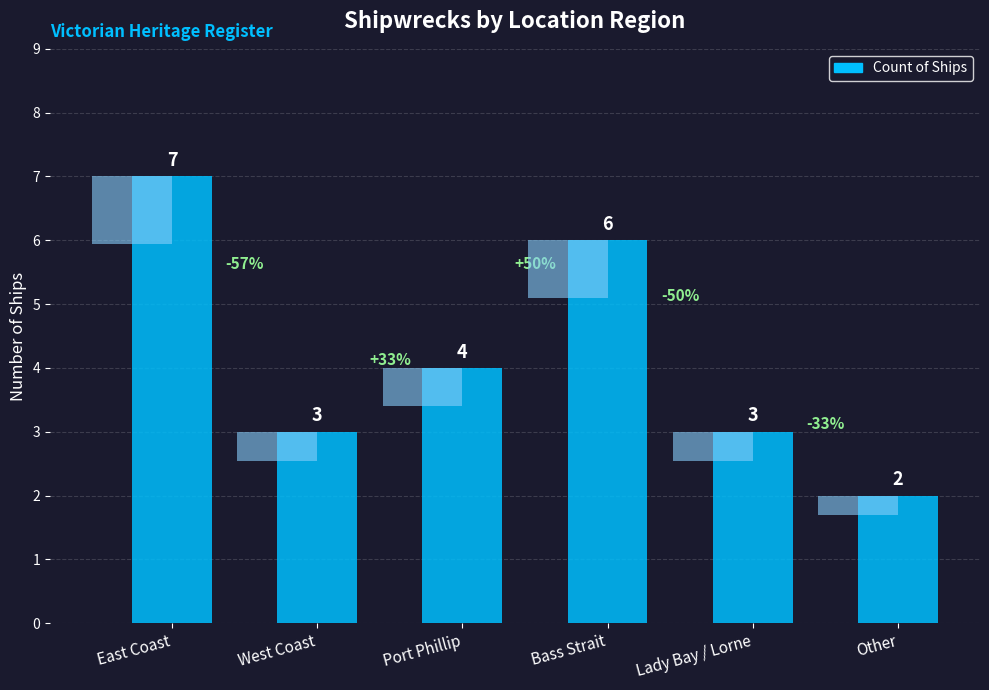

What is the value of the 1st bar from the left?

7